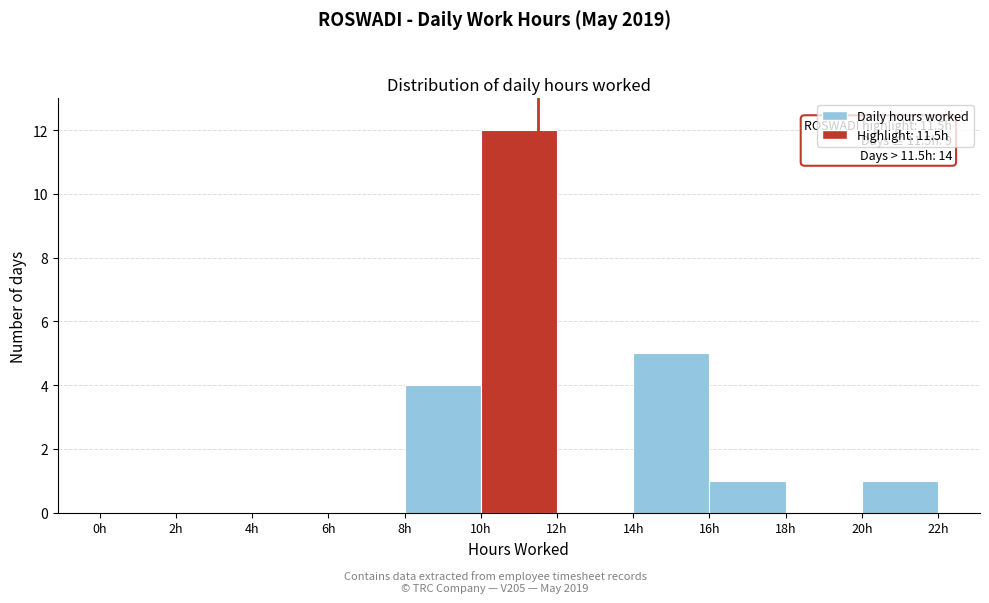

Over which range of the x-axis is the bar tallest?

10 to 12